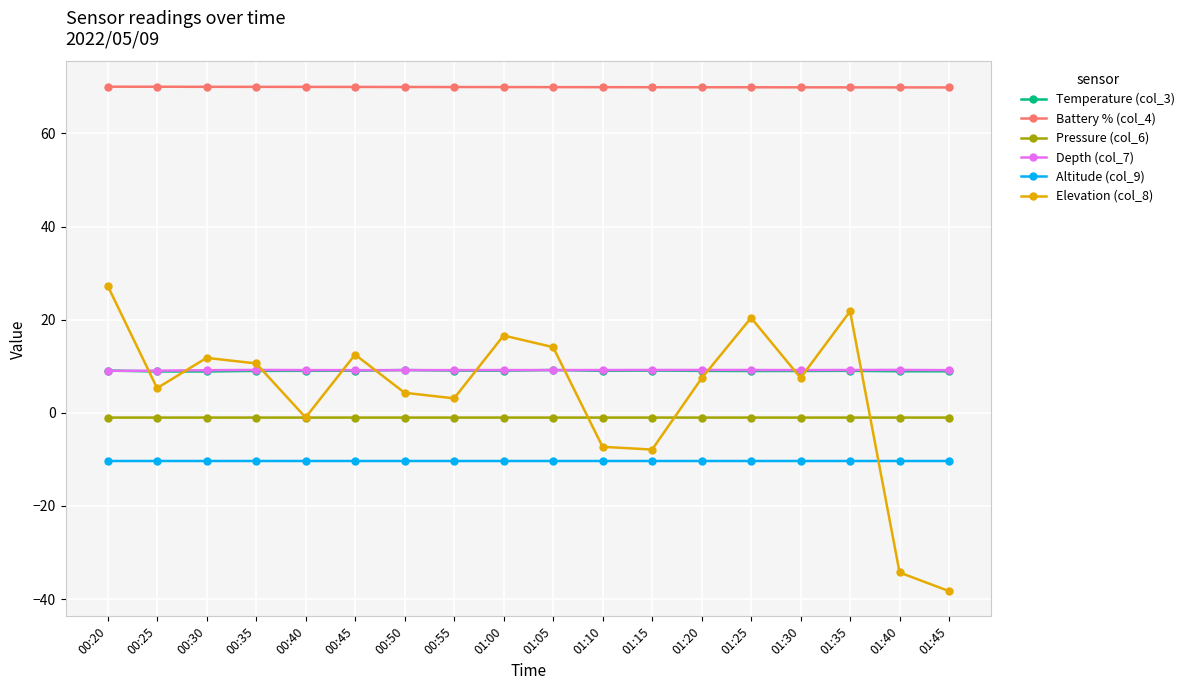

What are all the series names shown in the legend?

Temperature (col_3), Battery % (col_4), Pressure (col_6), Depth (col_7), Altitude (col_9), Elevation (col_8)